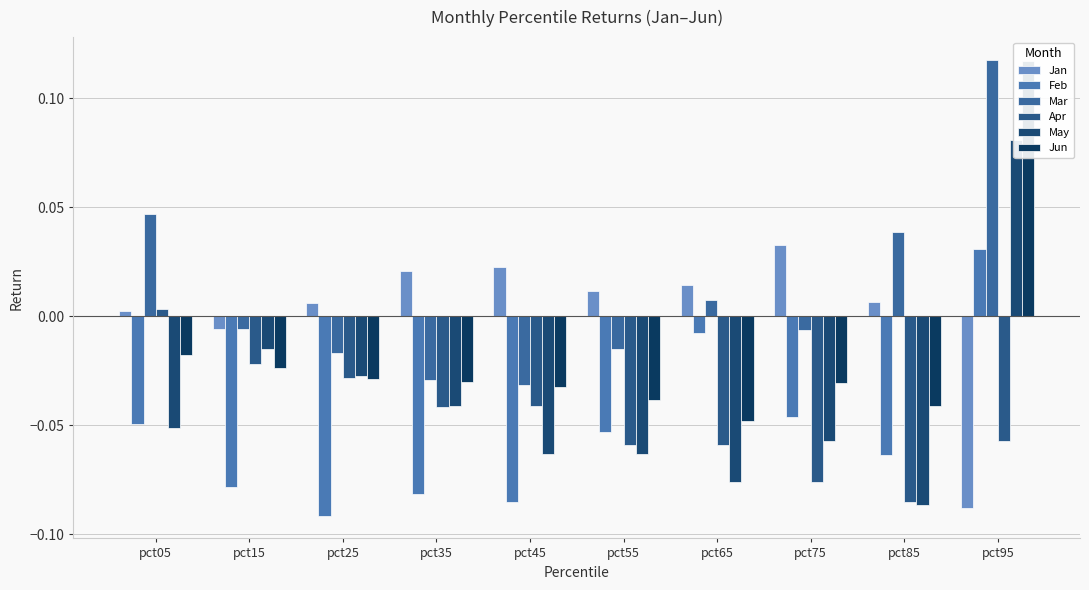

What is the difference between the maximum and minimum values in the May series?

0.2